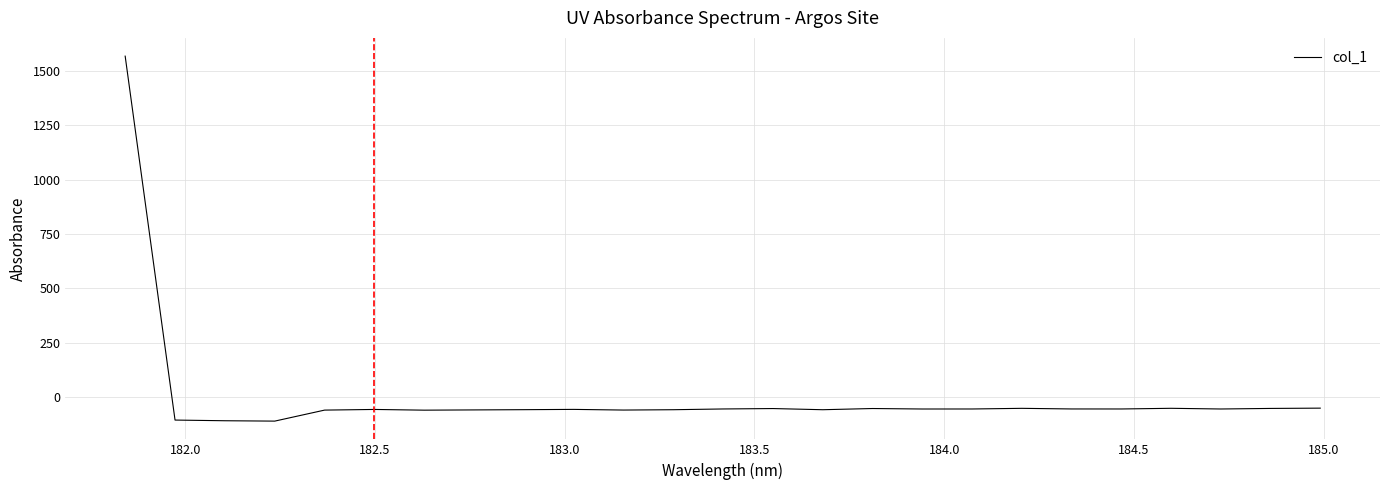

What is the minimum value shown in the chart?

-109.2